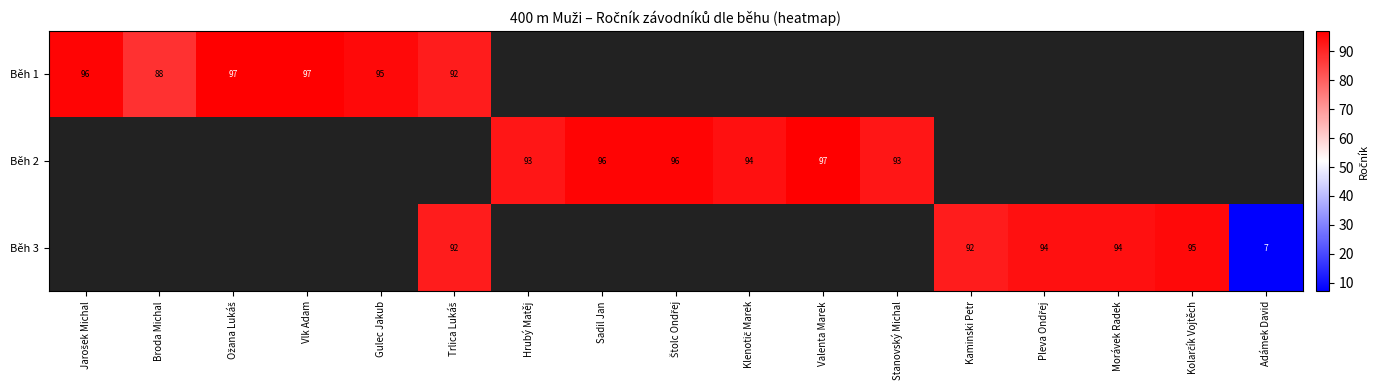

The value of Běh 1 at Broda Michal is 32. True or false?

False